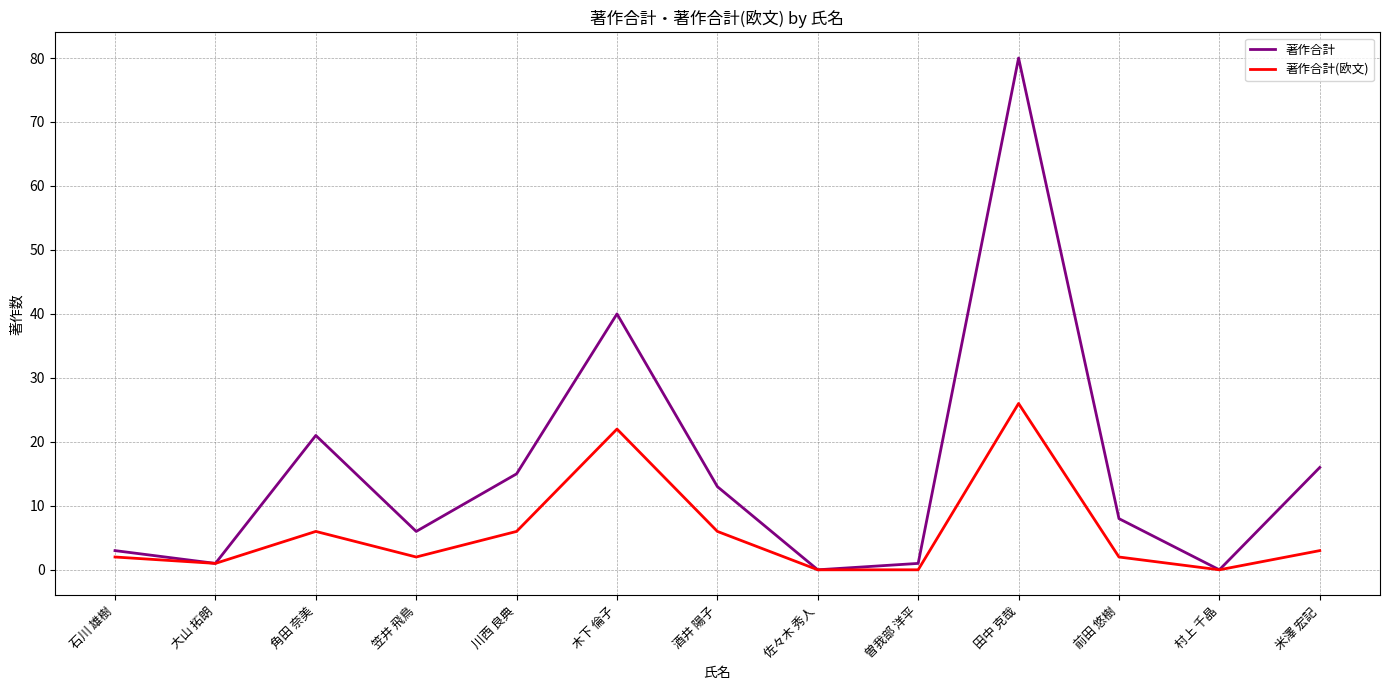

How many interior local peaks does the 著作合計(欧文) series have?

3